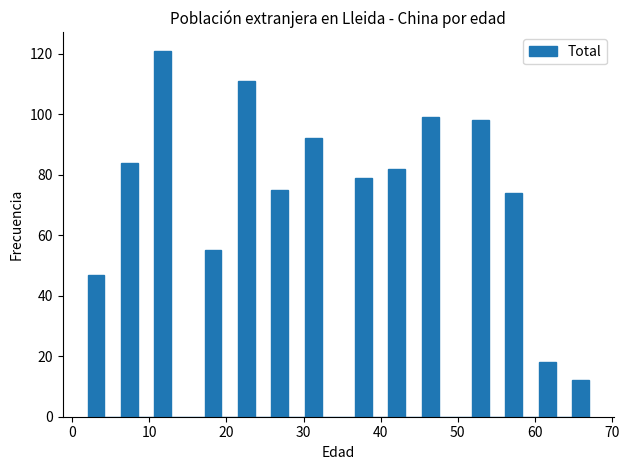

Around what value on the x-axis is the tallest bar? Give the approximate position of its centre, as read against the axis.

12